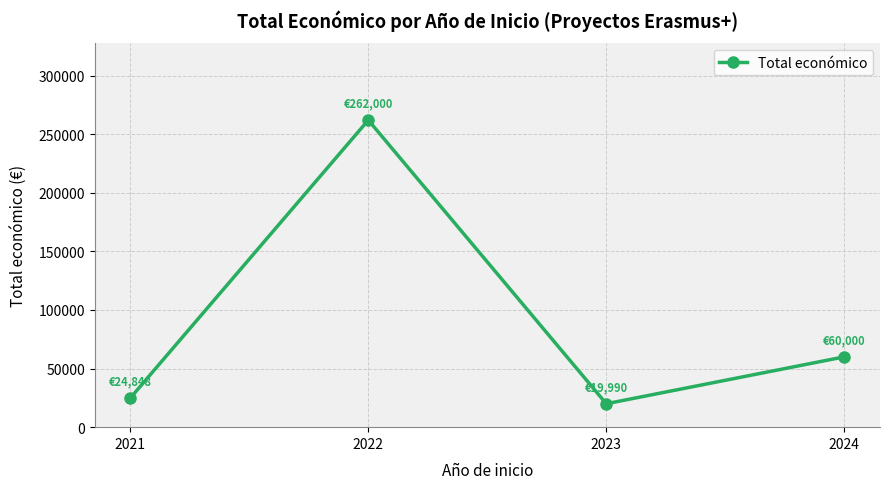

What is the minimum value shown in the chart?

19990